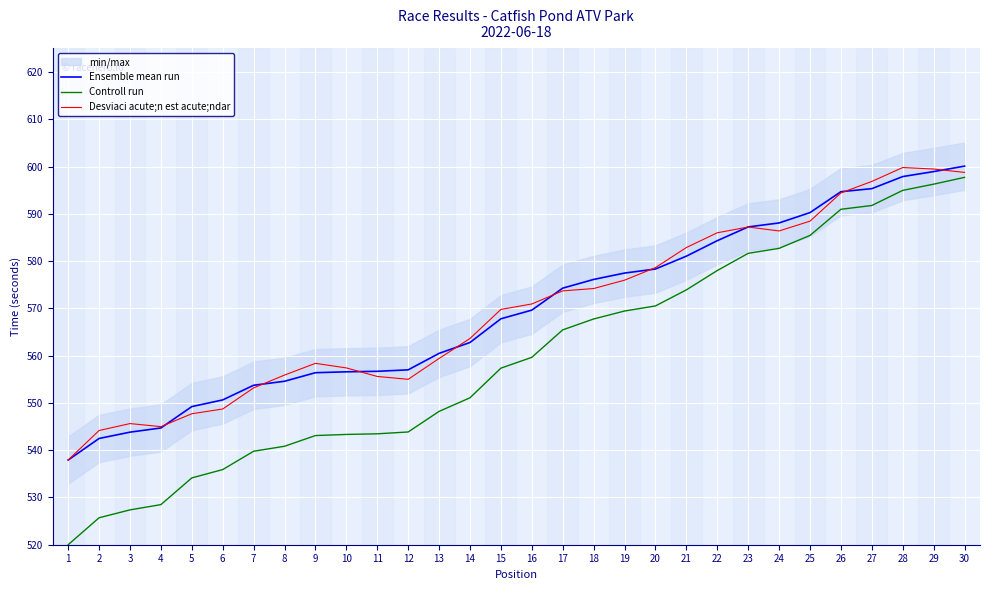

What is the spread (max minus min) of values at 7?

14.0